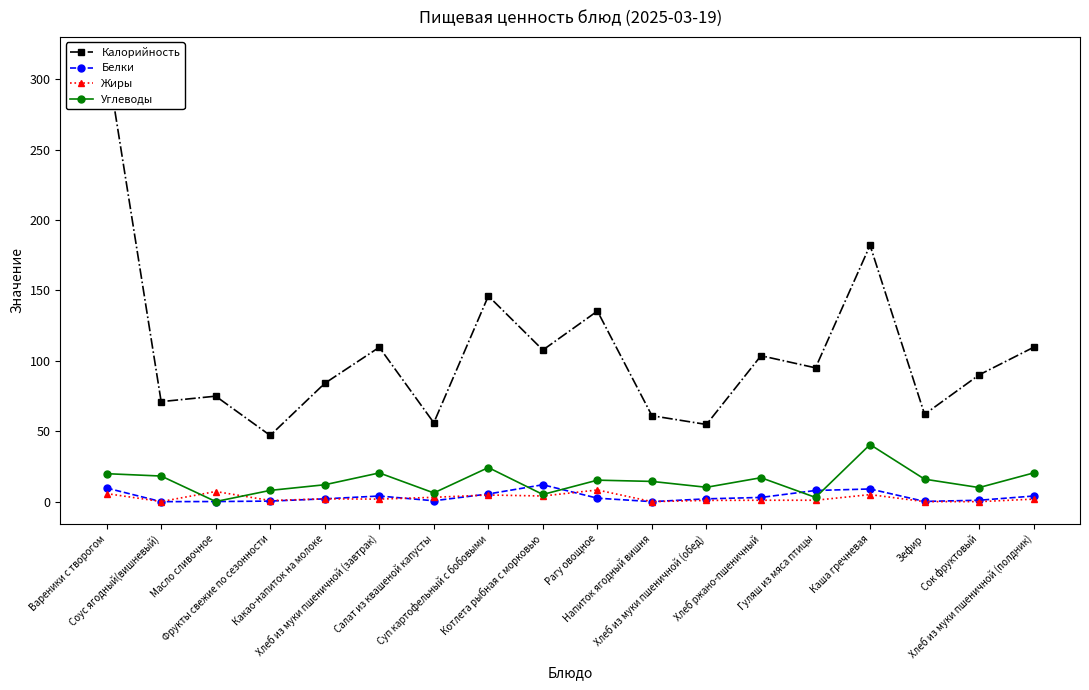

Which series has the largest range (max minus min)?

Калорийность